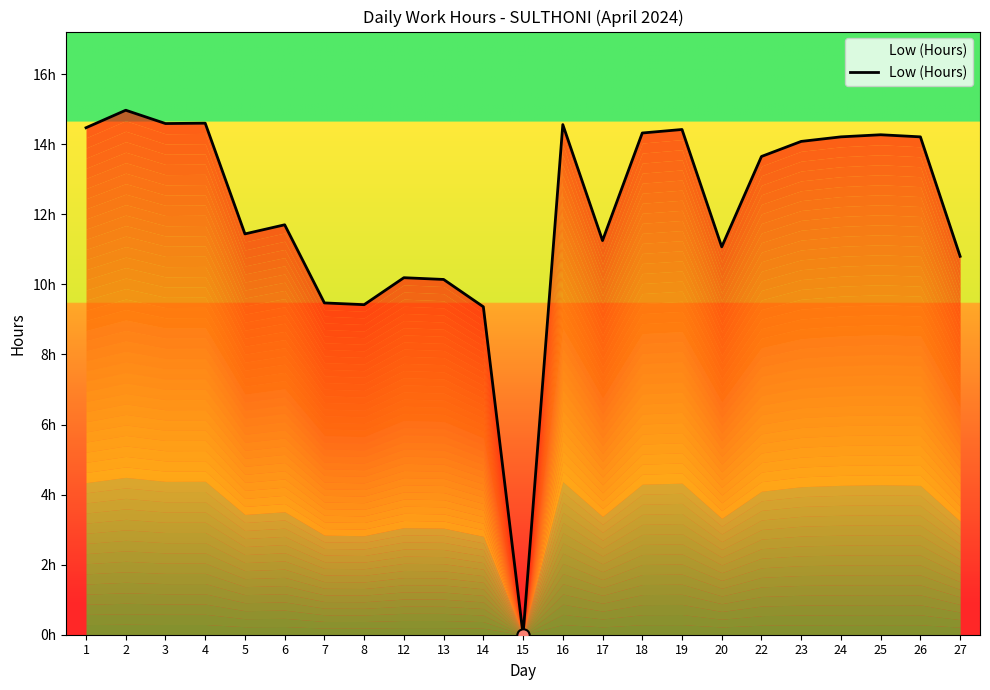

Which has a higher value, 25 or 17?

25